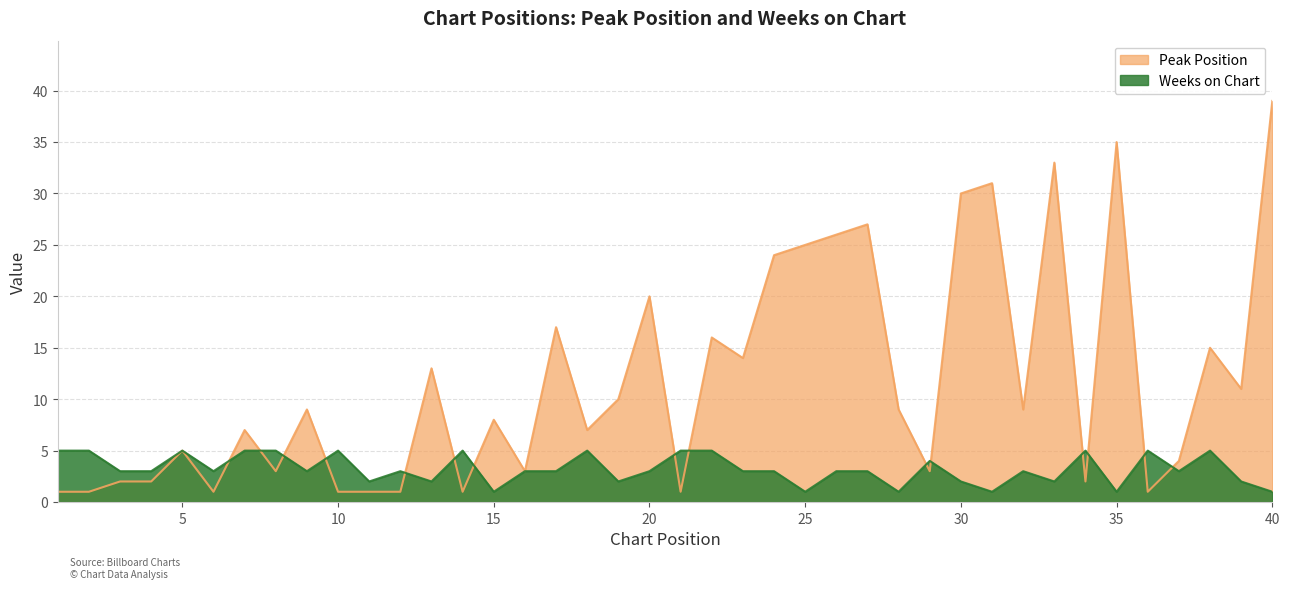

Which category has the highest value in the Weeks on Chart series?

1